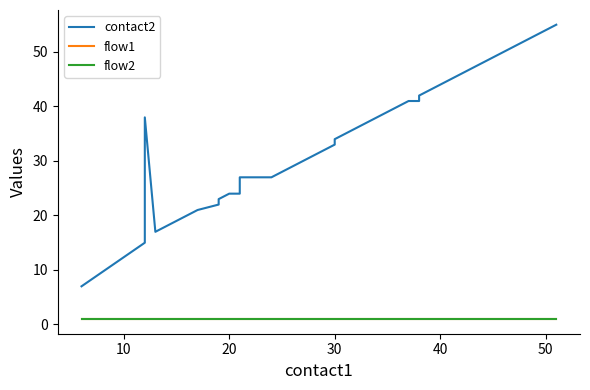

Reading right to left, what are all the values shown in this chart?

contact2: 55	54	53	52	51	50	49	48	47	46	45	44	43	42	41	41	40	39	38	37	36	35	34	33	27	27	25	24	24	23	22	21	20	19	18	17	38	16	15	7
flow1: 1	1	1	1	1	1	1	1	1	1	1	1	1	1	1	1	1	1	1	1	1	1	1	1	1	1	1	1	1	1	1	1	1	1	1	1	1	1	1	1
flow2: 1	1	1	1	1	1	1	1	1	1	1	1	1	1	1	1	1	1	1	1	1	1	1	1	1	1	1	1	1	1	1	1	1	1	1	1	1	1	1	1